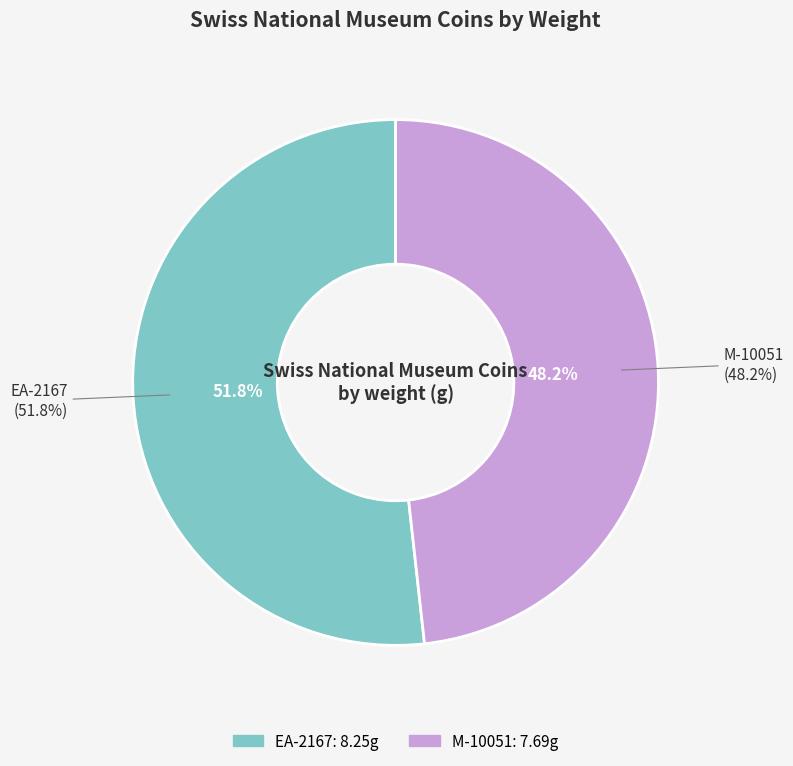

To the nearest percent, what percentage of the pie is EA-2167?

52%